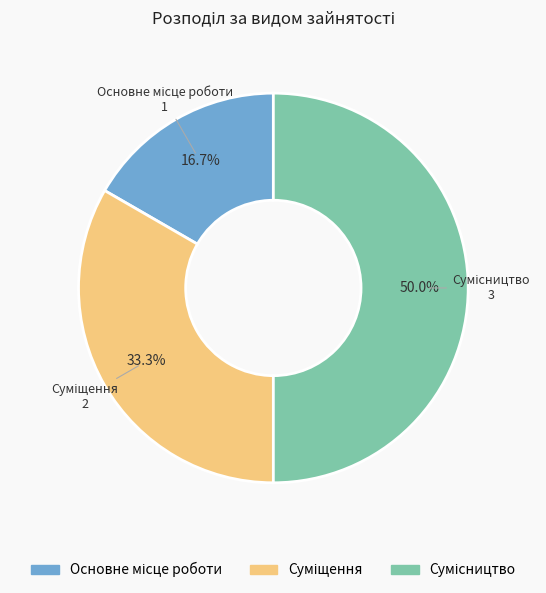

What percentage is the Сумісництво slice, to the nearest percent?

50%